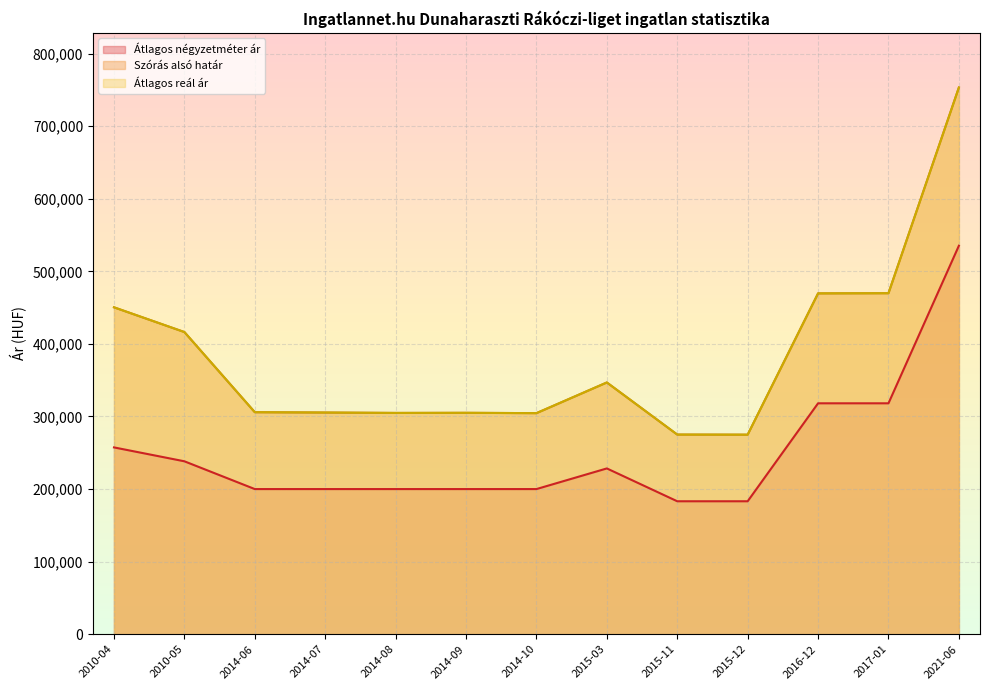

What is the difference between the second highest and second lowest values in the Átlagos négyzetméter ár series?

134981